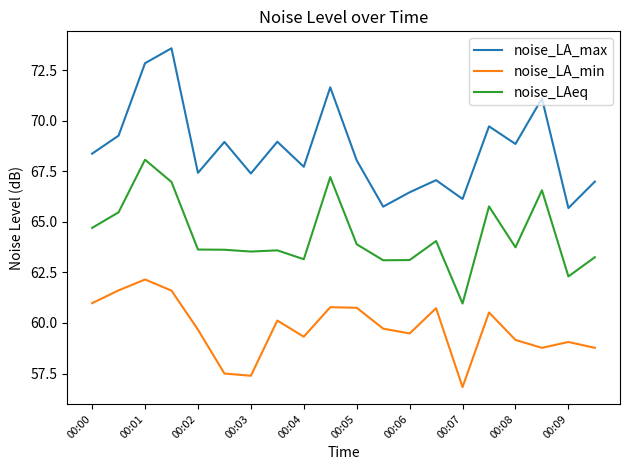

Which series has the largest total across all categories?

noise_LA_max